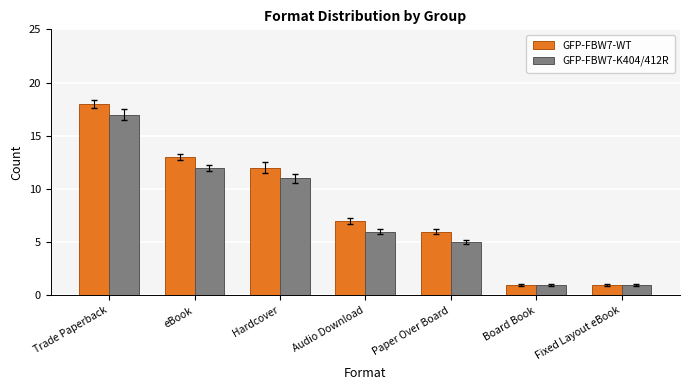

How many groups of bars are there?

7